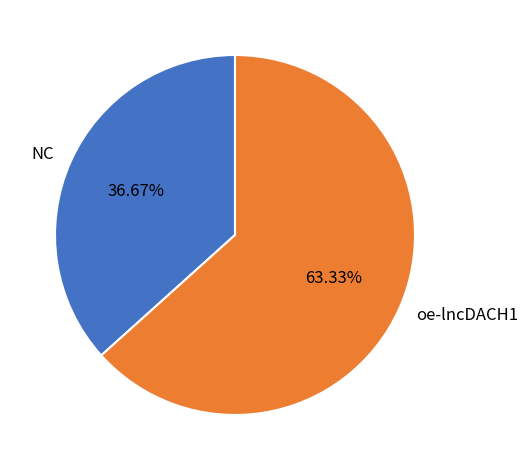

How many slices are in this pie chart?

2